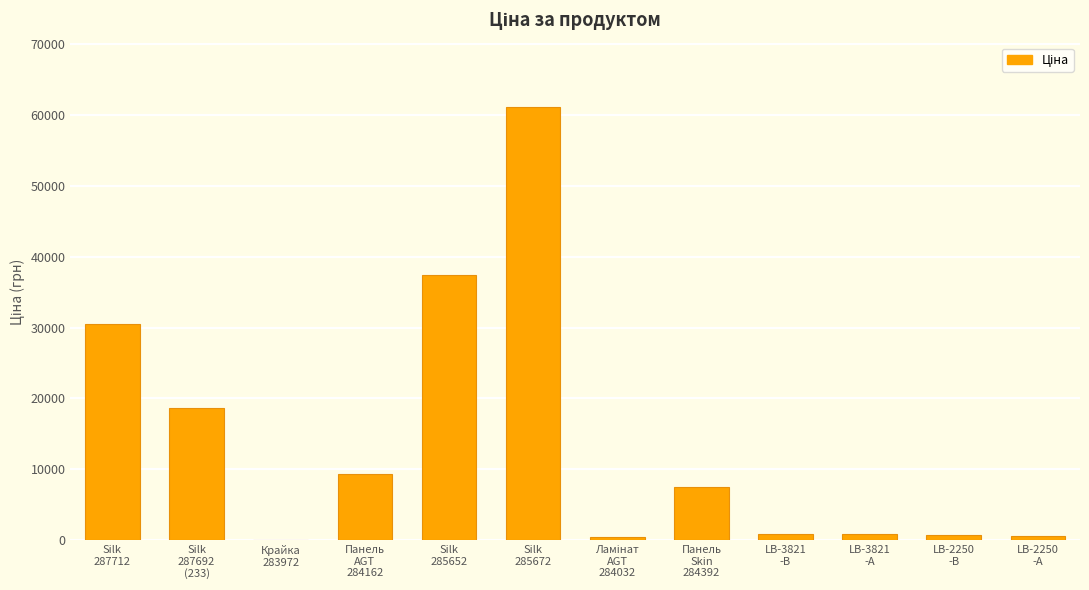

What is the greatest value displayed?

61024.7